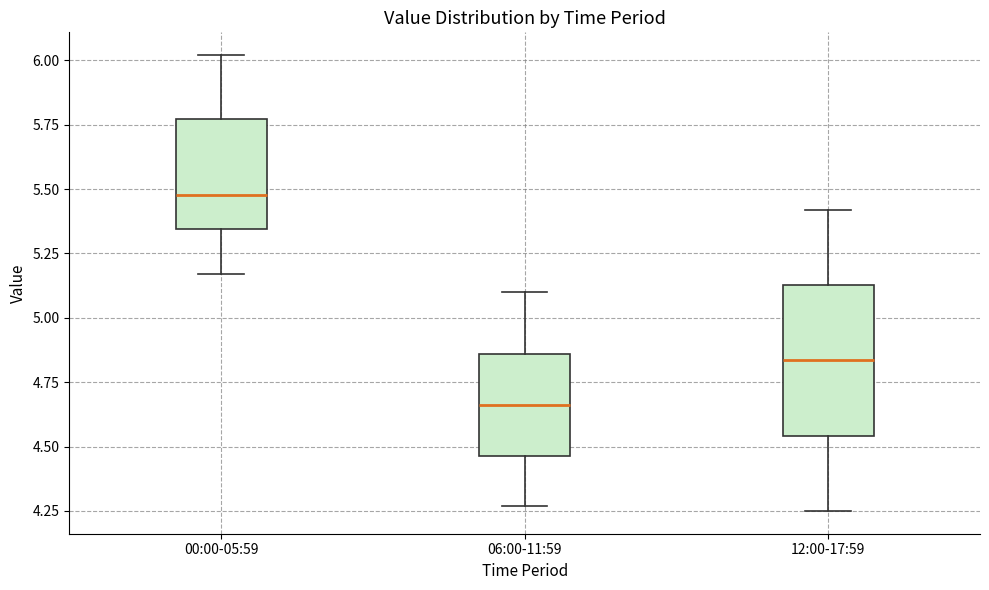

Where does the median line of the box for 00:00-05:59 sit on the y-axis? The values are not printed on the chart, so give them approximately, as read against the axis.

5.50